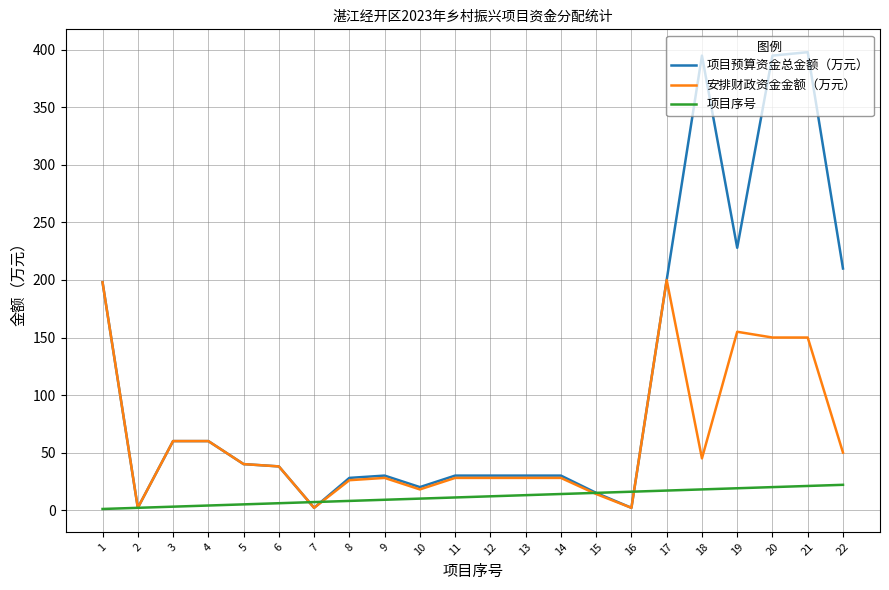

Which series has the largest range (max minus min)?

项目预算资金总金额（万元）